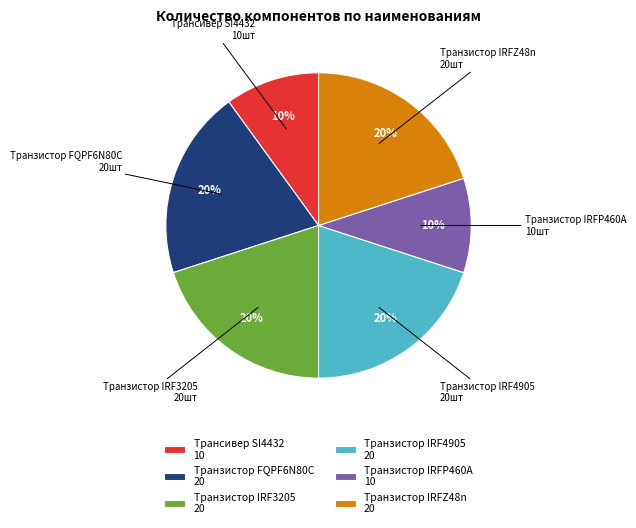

Is Транзистор FQPF6N80C the majority of the pie?

No